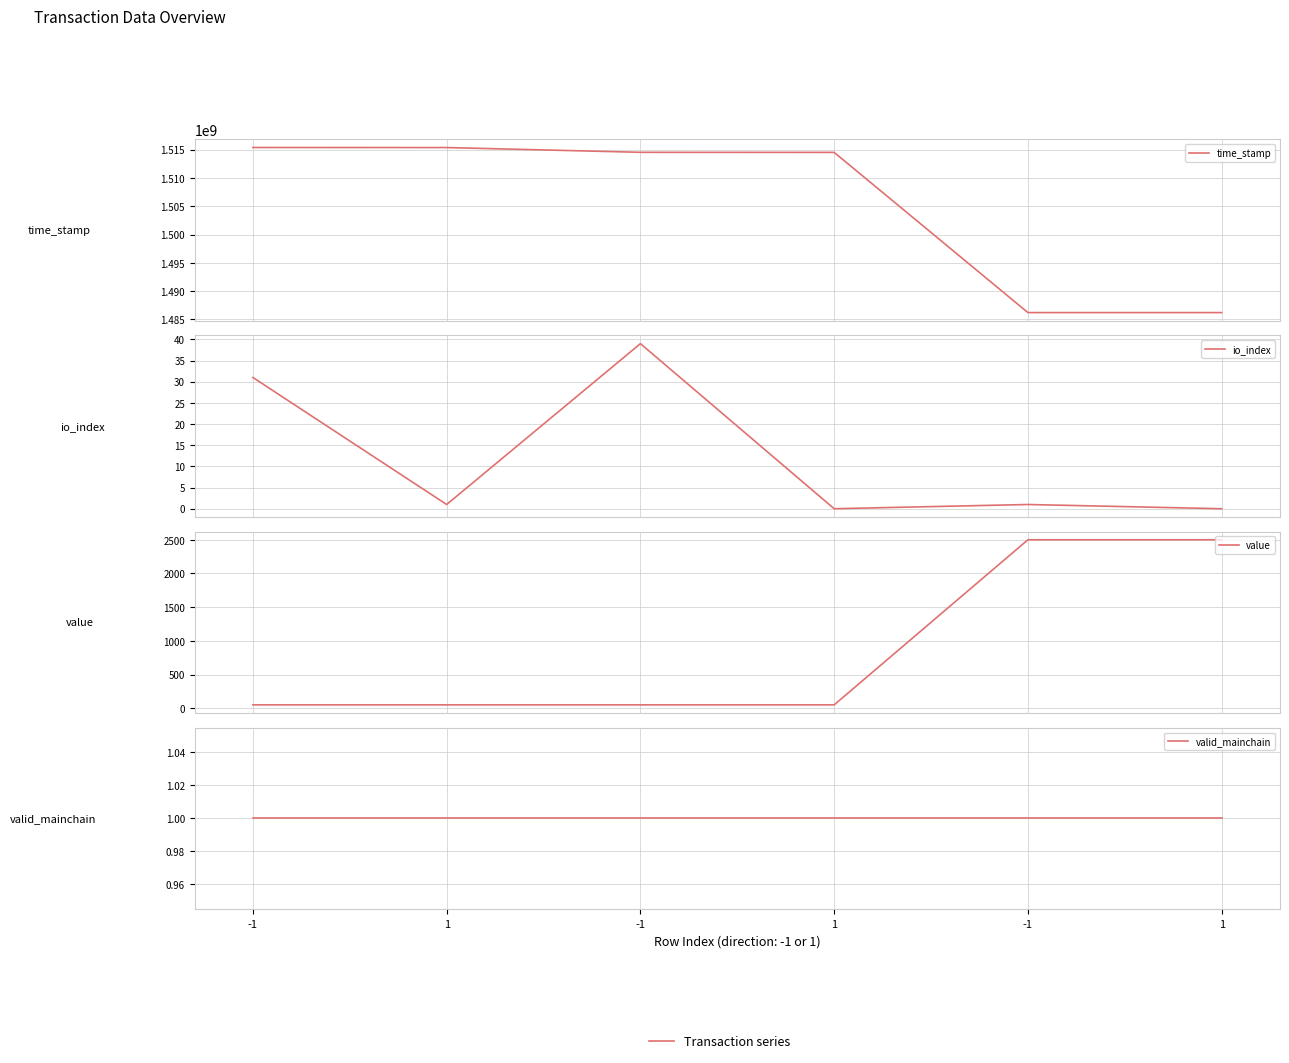

True or false: valid_mainchain and value cross at least once.

False